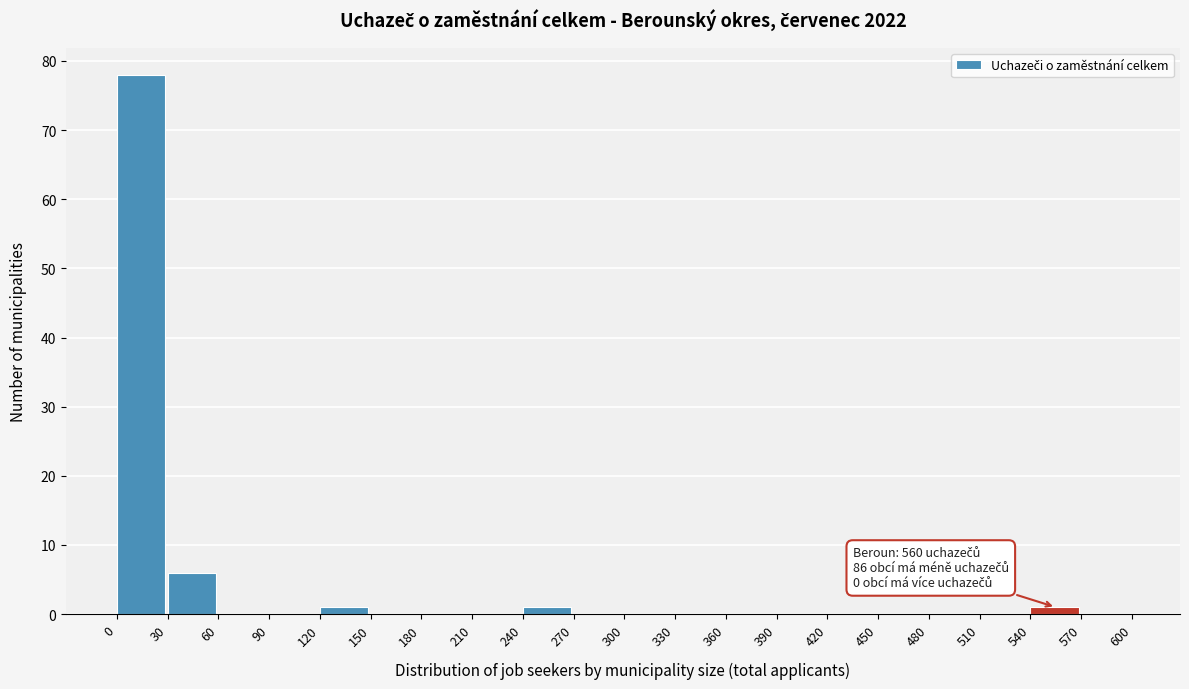

Over which range of the x-axis is the bar tallest?

0 to 30